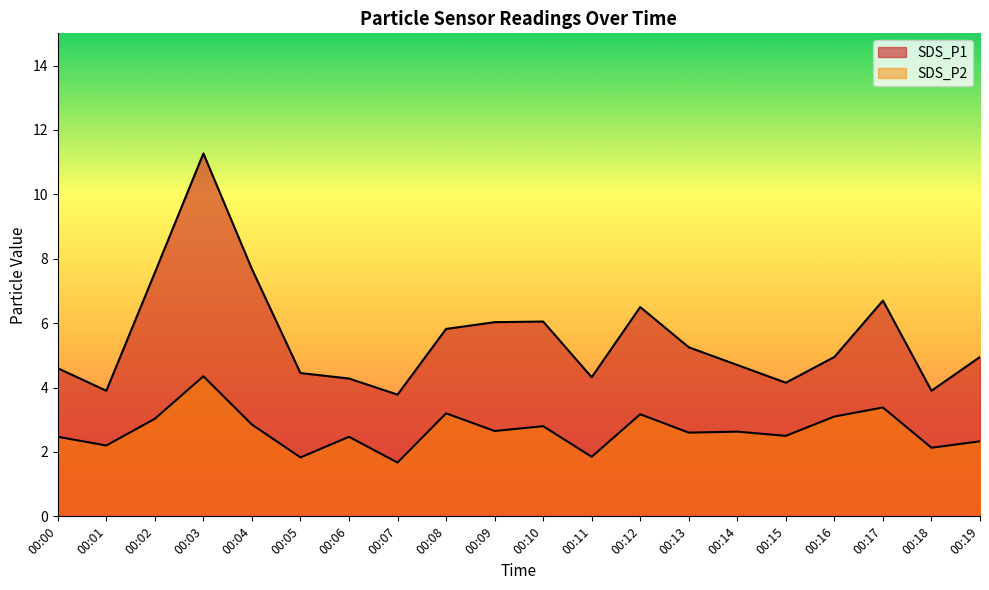

What is the difference between the SDS_P2 values at 00:17 and 00:15?

0.9